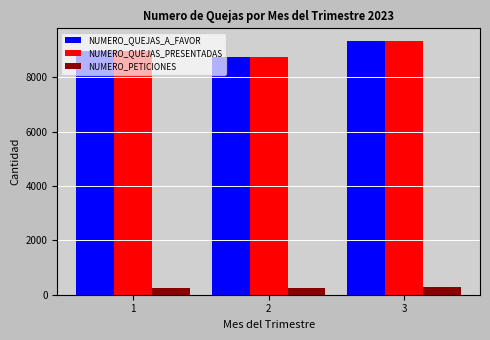

What is the greatest value displayed?

9343